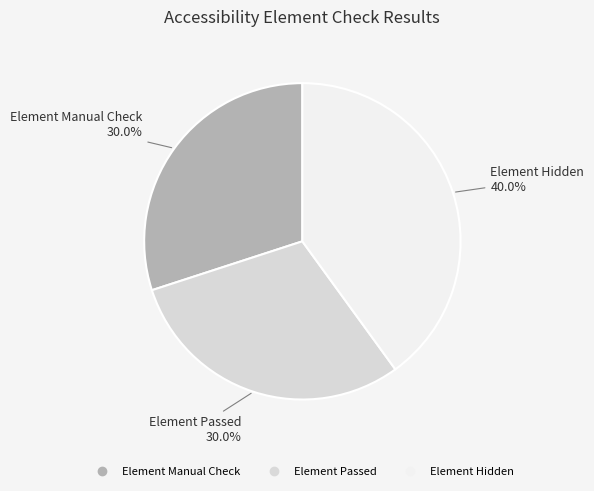

To the nearest percent, what is the average slice percentage?

33%